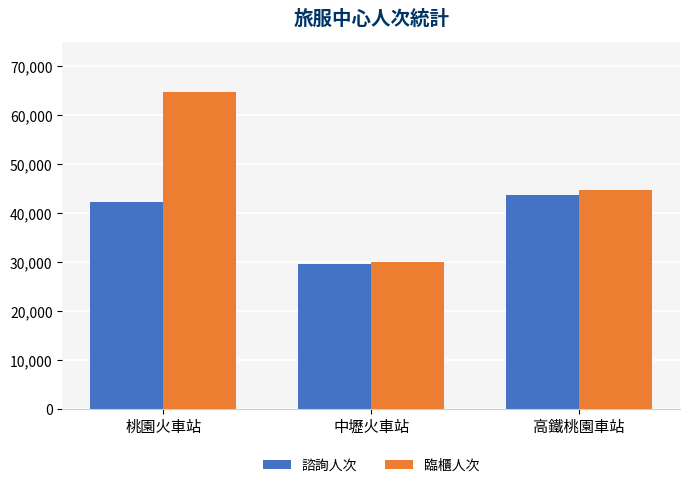

Rank the series by their maximum value, from lowest to highest.

諮詢人次, 臨櫃人次